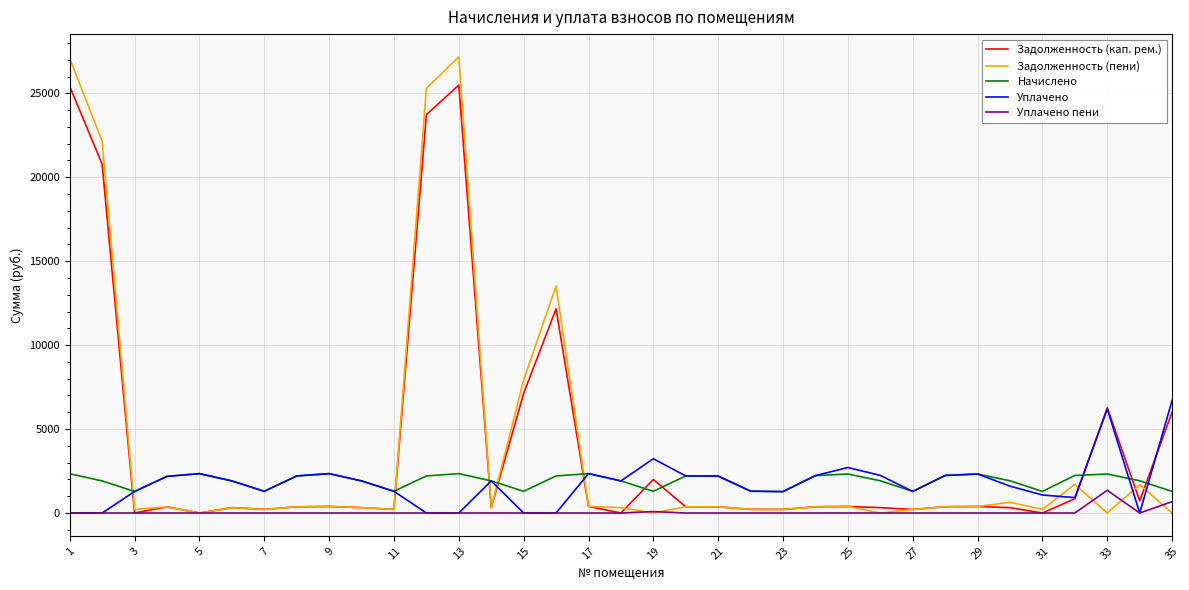

What is the highest value of the Начислено series?

2345.5